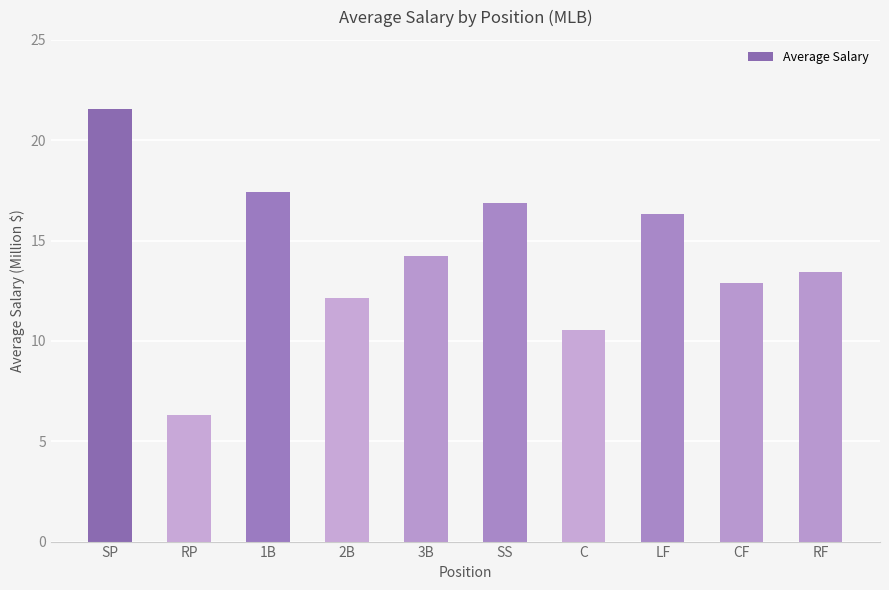

Rank the categories by value from highest to lowest.

SP, 1B, SS, LF, 3B, RF, CF, 2B, C, RP